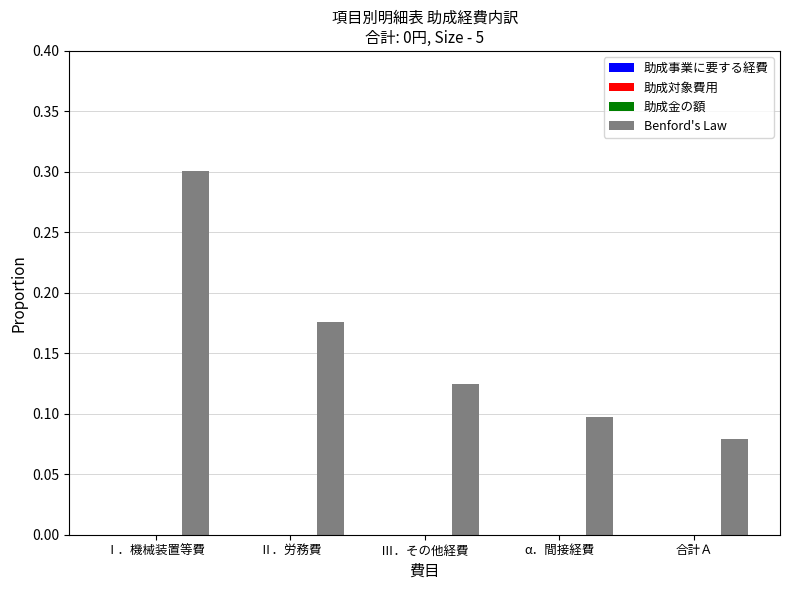

What is the maximum value shown in the chart?

0.3